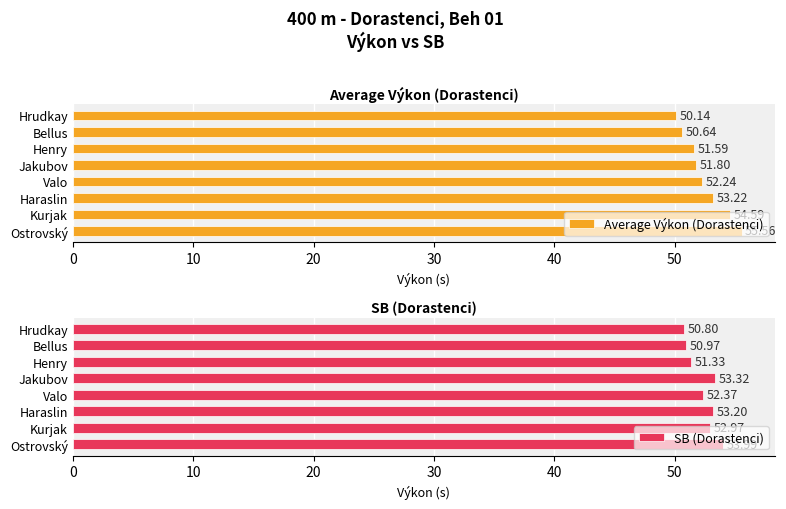

What is the difference between the maximum and minimum values in the Average Výkon (Dorastenci) series?

5.4